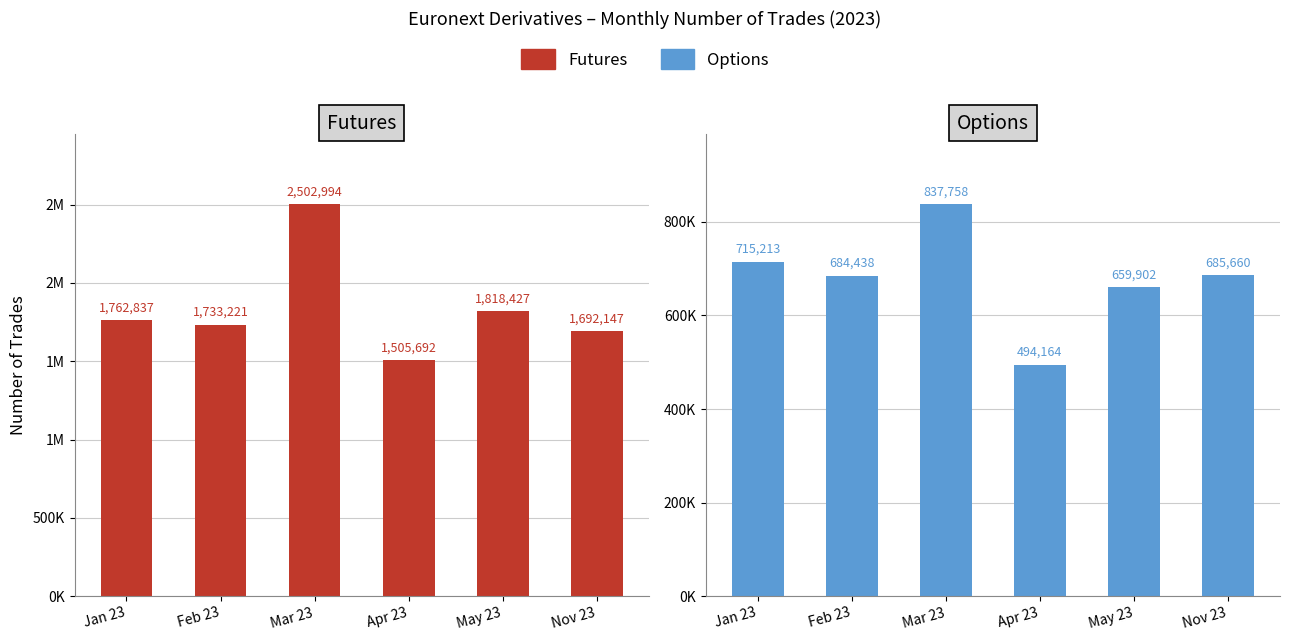

Does the chart contain stacked bars?

No